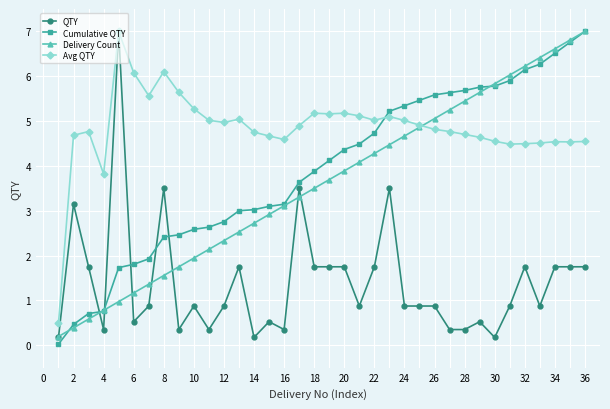

Which series has the largest total across all categories?

Avg QTY